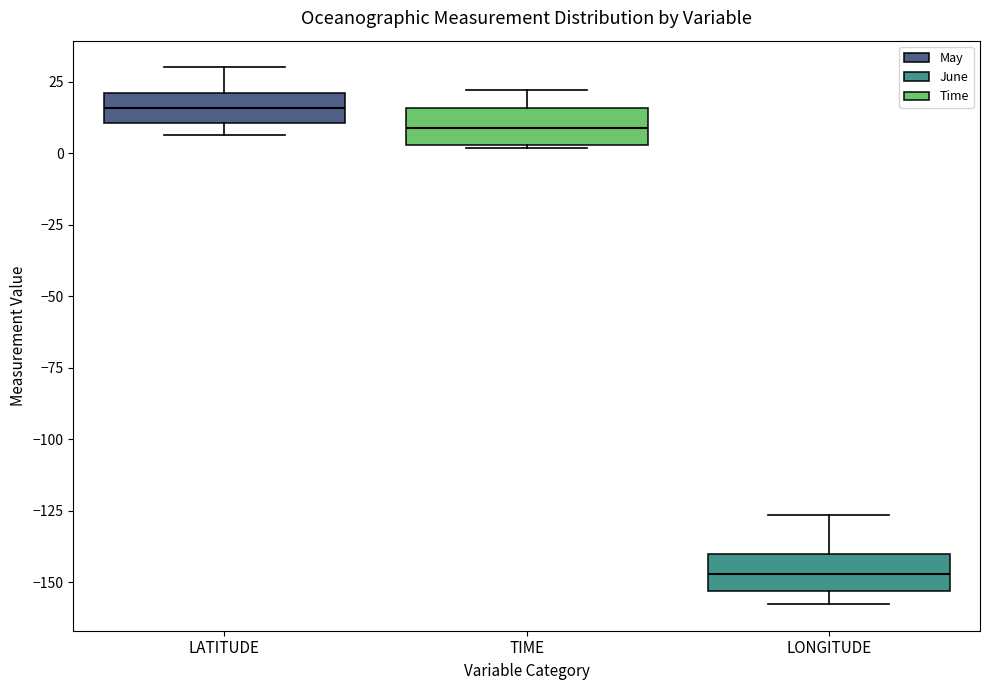

Reading left to right, transcribe this box plot: for each box, give where its median line is, the range the box spans, and where its two whiskers end, as read against the y-axis. The values are not printed on the chart, so give them approximately, as read against the axis.

LATITUDE: median 15, box 10 to 20, whiskers 5 to 30
TIME: median 10, box 5 to 15, whiskers 0 to 20
LONGITUDE: median -145, box -155 to -140, whiskers -160 to -125